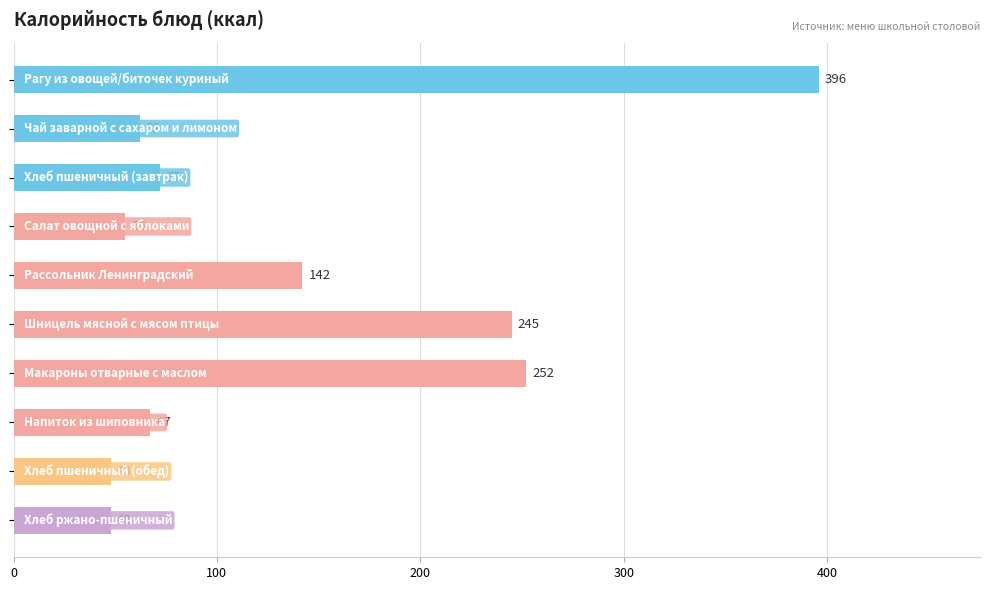

What is the value of the 4th bar from the top?

55